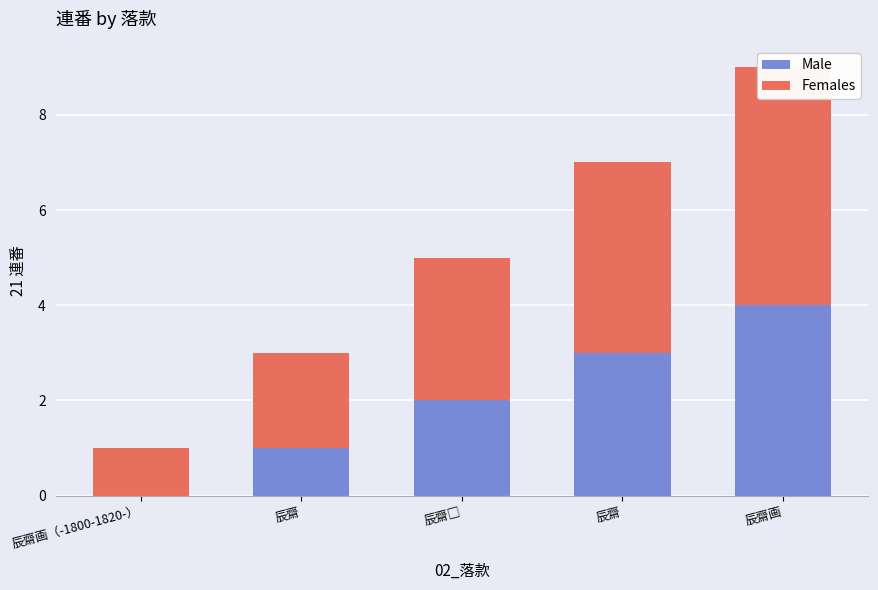

What are all the series names shown in the legend?

Male, Females